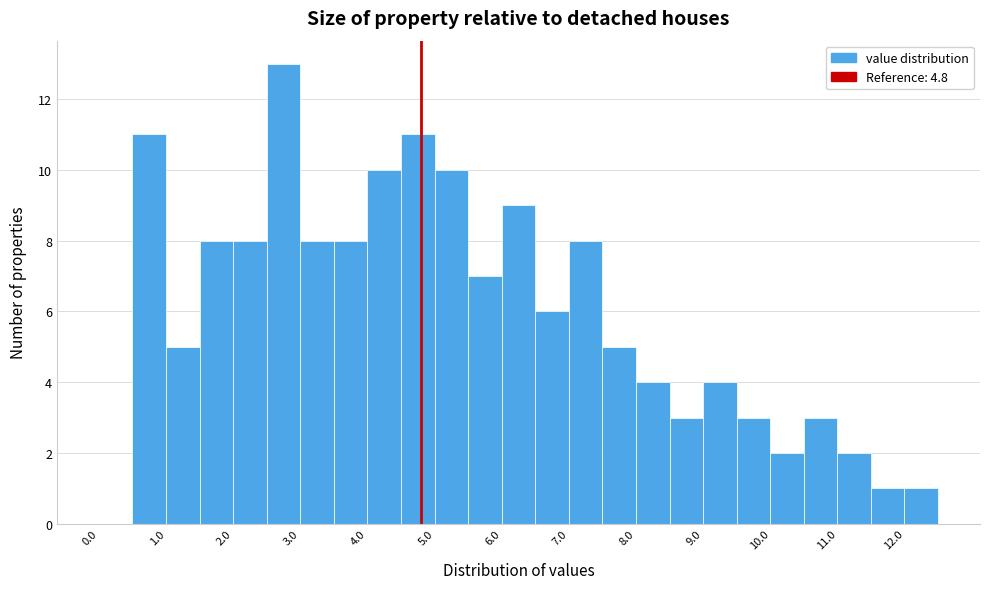

How tall is the bar that spans 10.0 to 10.5 on the x-axis? The values are not printed on the chart, so give them approximately, as read against the axis.

2